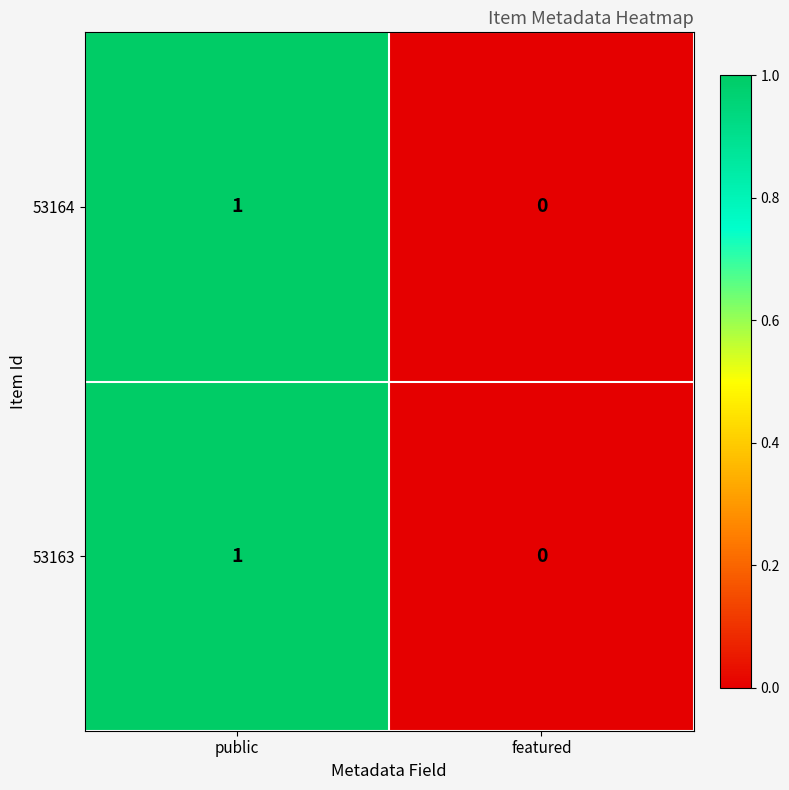

Reading left to right, transcribe all the data shown in this chart.

53164: public=1	featured=0
53163: public=1	featured=0